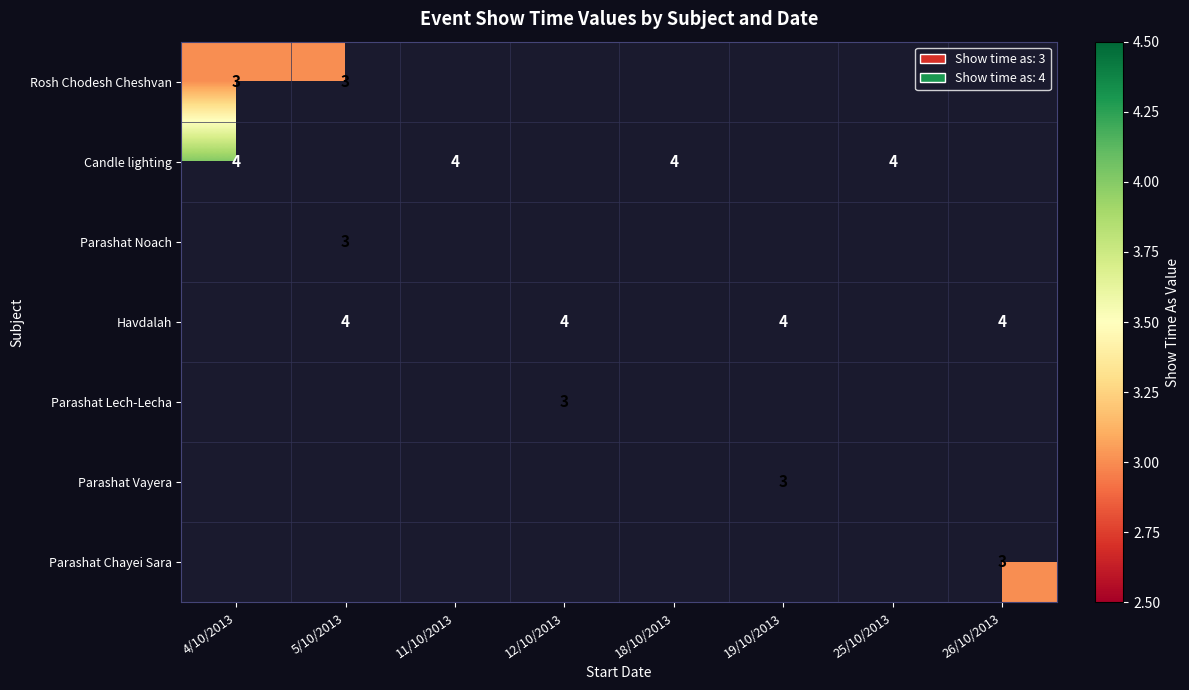

What is the sum of the Candle lighting values at 4/10/2013 and 18/10/2013?

8